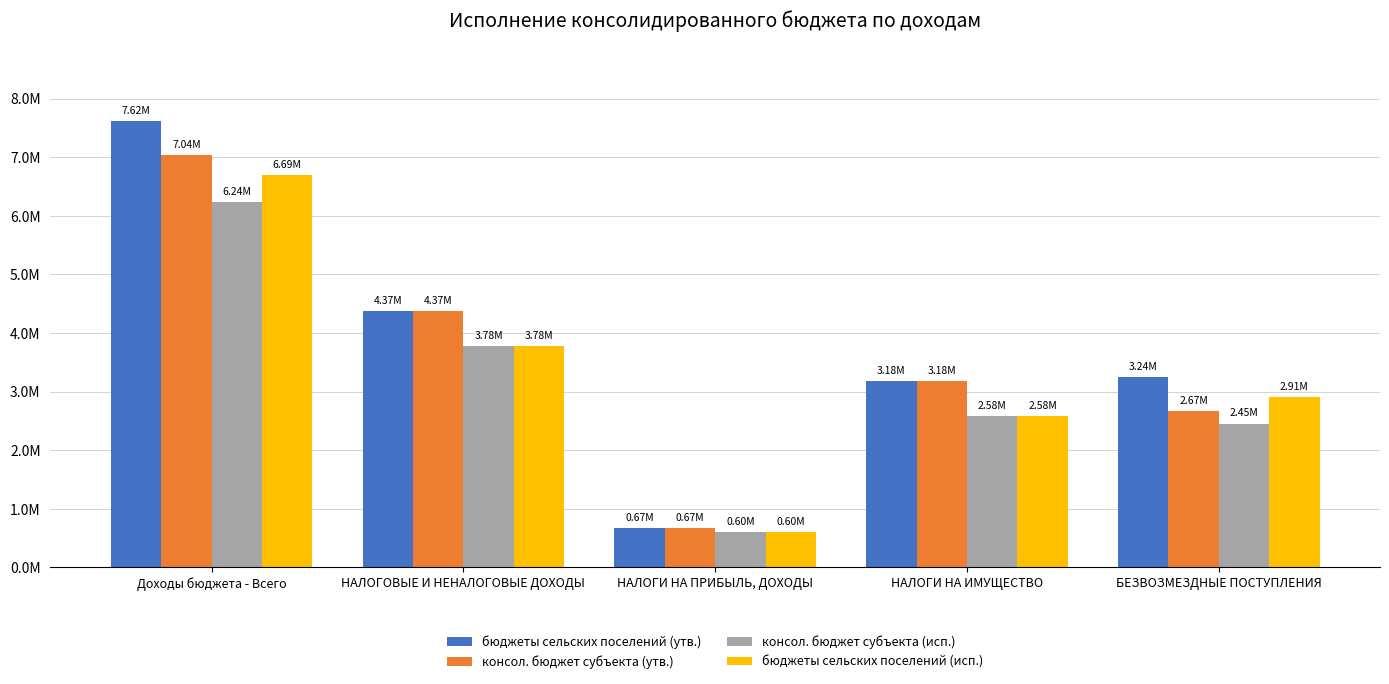

At which label is бюджеты сельских поселений (утв.) closest to 4143300?

НАЛОГОВЫЕ И НЕНАЛОГОВЫЕ ДОХОДЫ